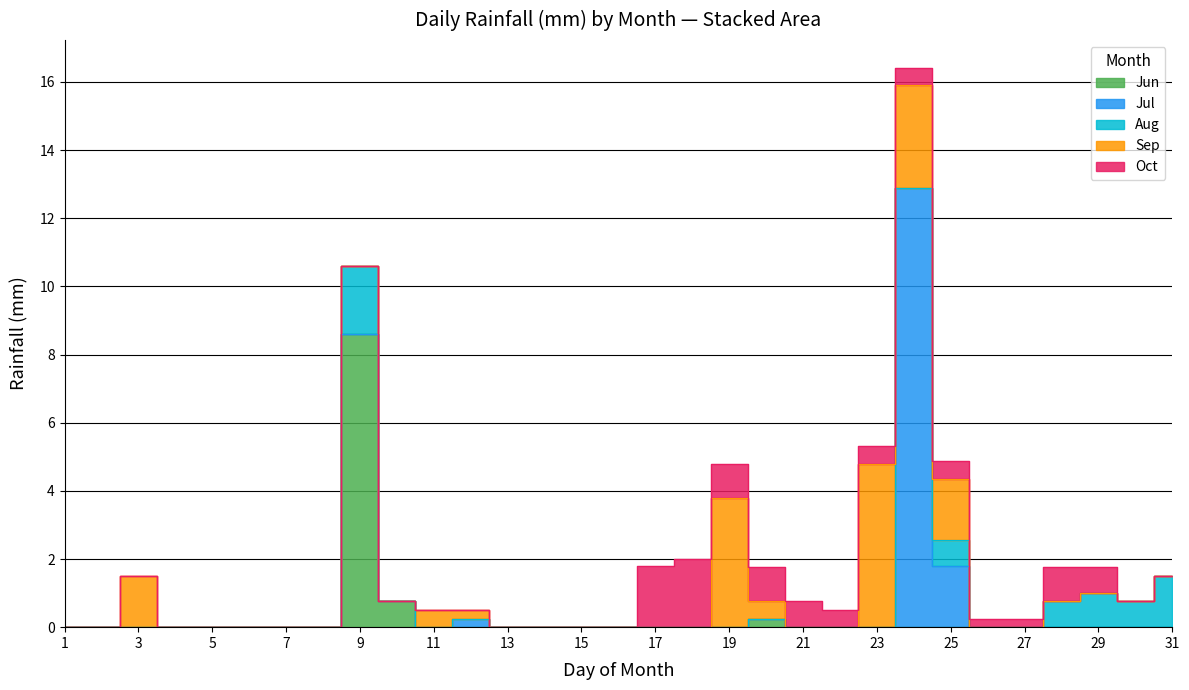

The Sep series shows -2.0 at Sep. True or false?

False